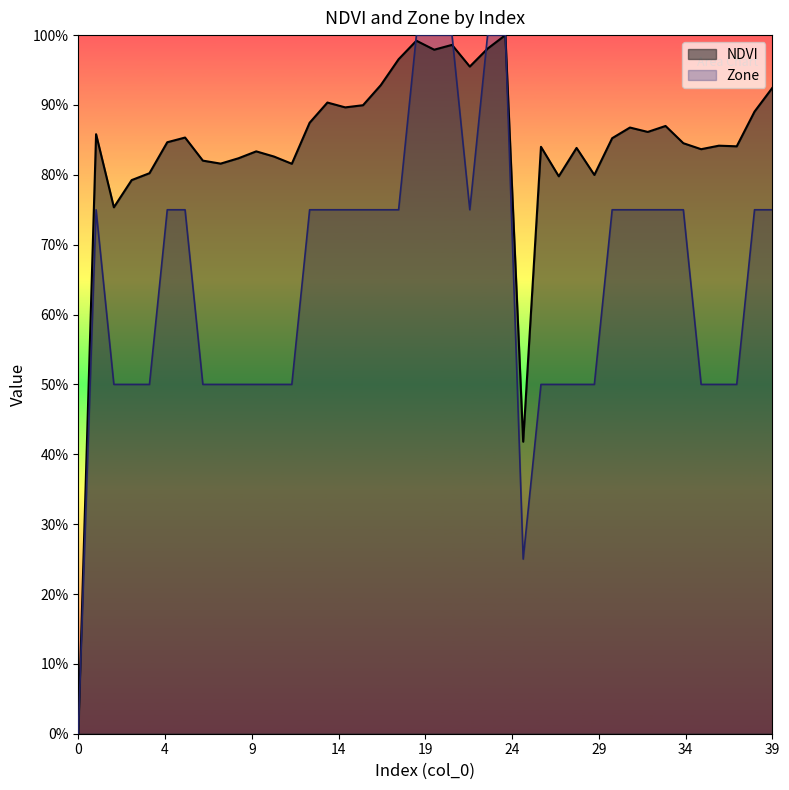

Between 5 and 31, which is larger?

31